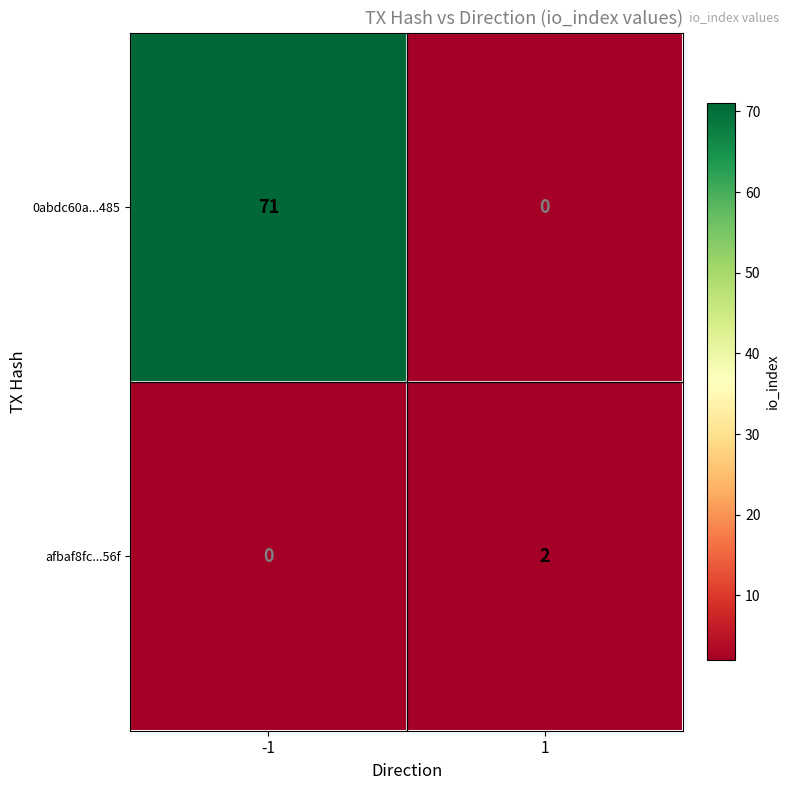

Between -1 and 1, which series saw the biggest shift?

0abdc60a...485